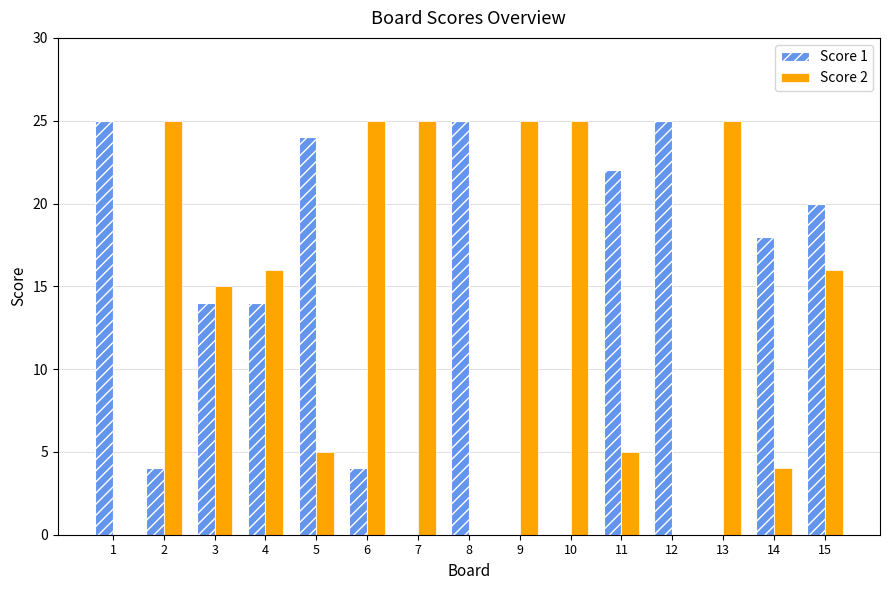

At which label does Score 1 first exceed 14?

1